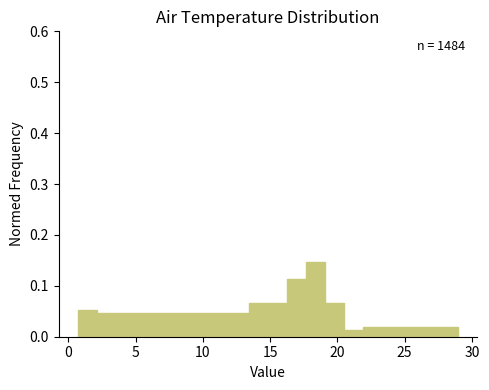

Read against the x-axis, roughly where is the centre of the tallest bar?

18.5